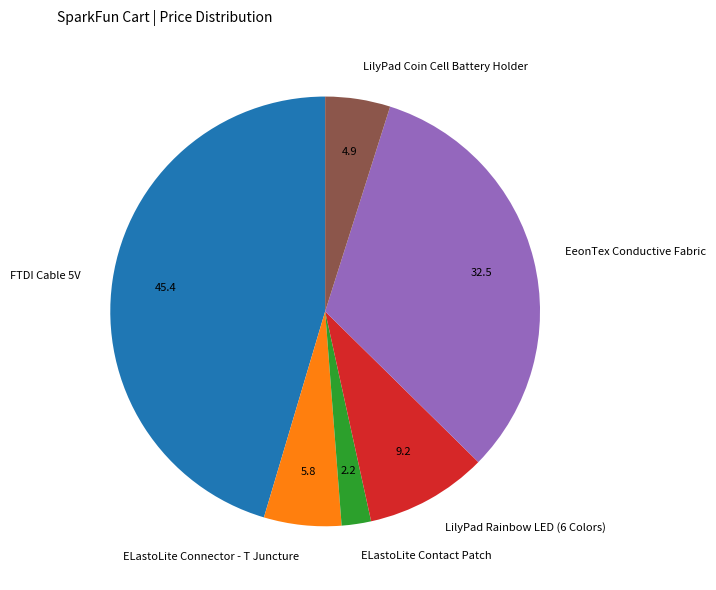

What is the smallest slice in the pie chart?

ELastoLite Contact Patch